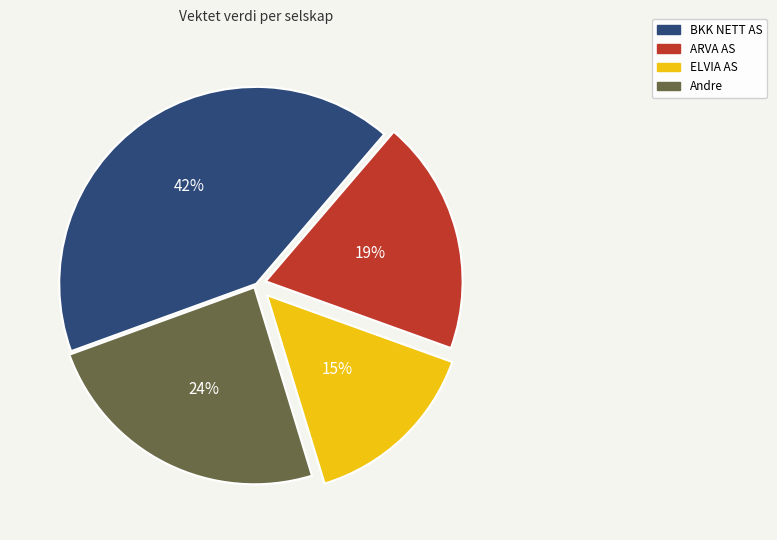

What is the smallest slice in the pie chart?

ELVIA AS